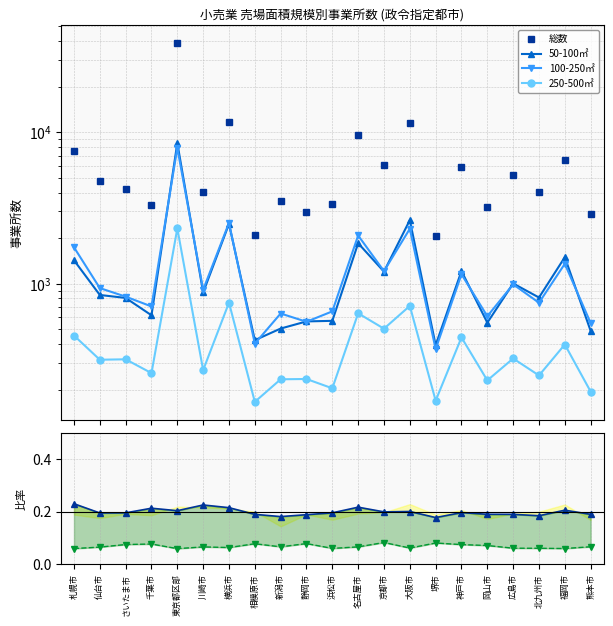

What is the total value across all series at 熊本市?

4121.3